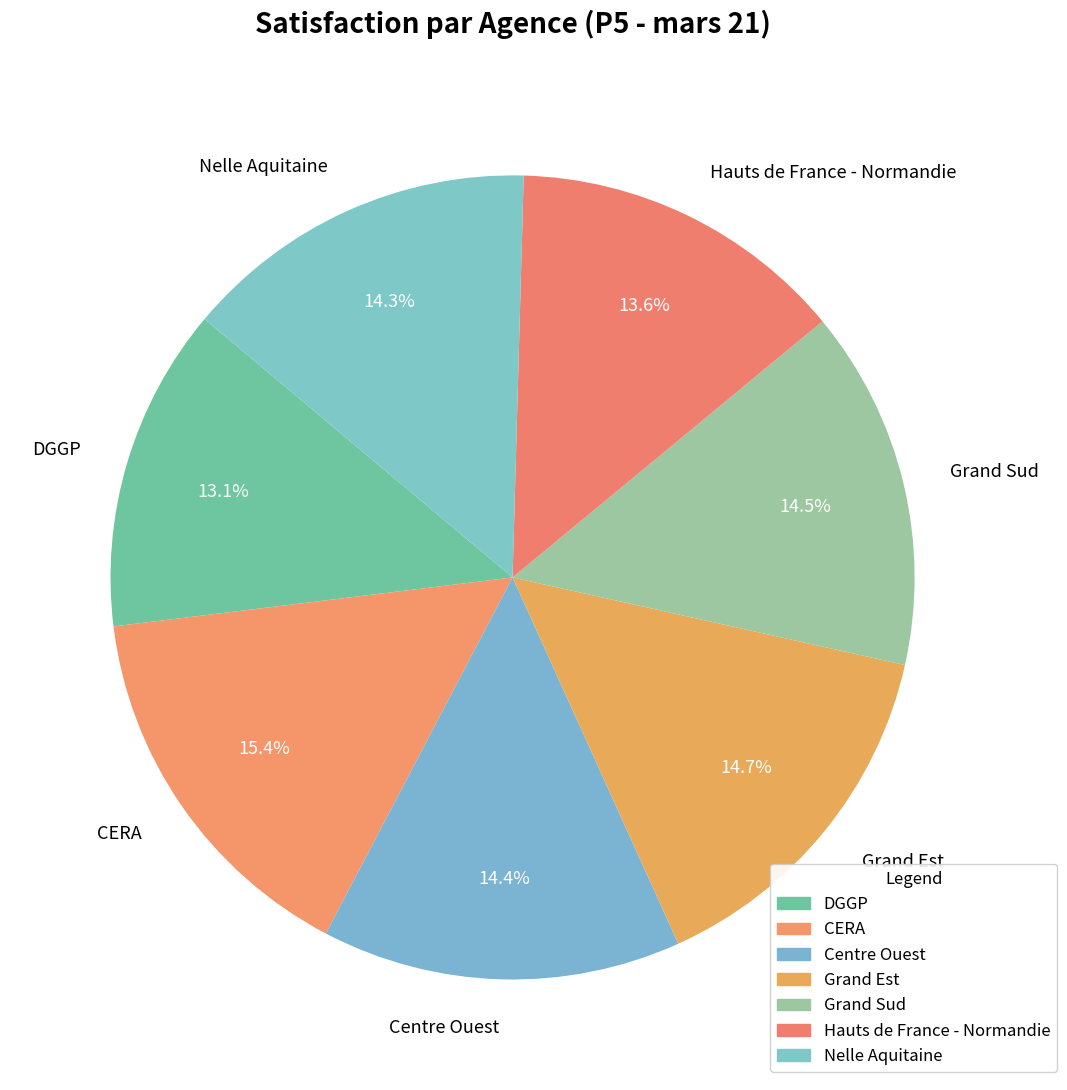

Approximately how many times larger is the value at DGGP compared to Hauts de France - Normandie?

1.0